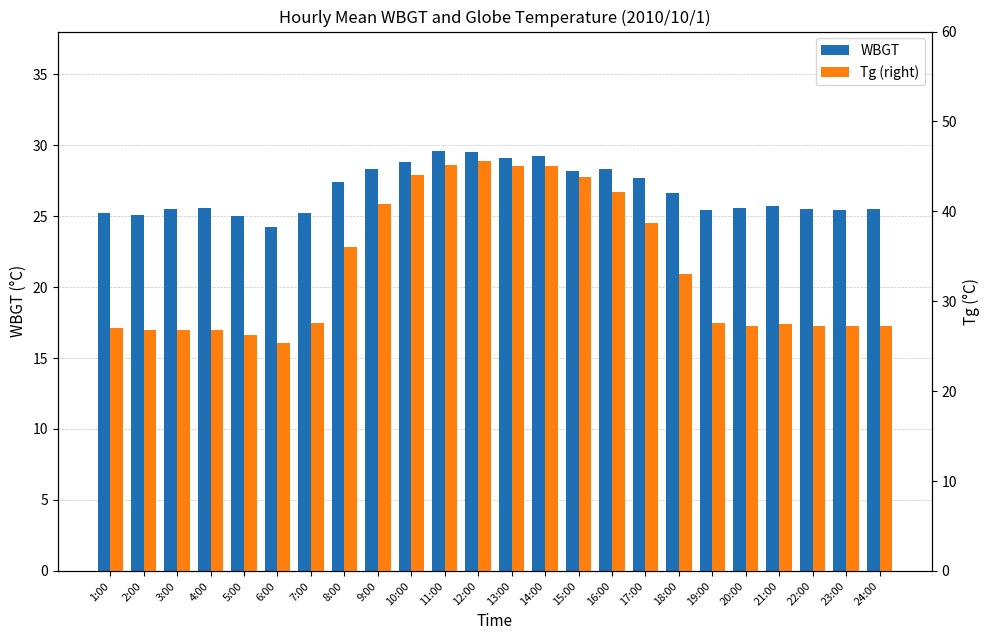

Is the value of Tg (right) at 6:00 greater than the value of WBGT at 23:00?

No